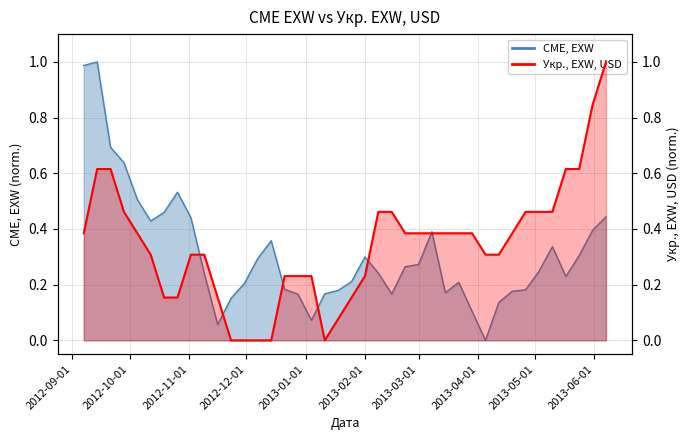

What is the label of the 25th point from the right?

2012-12-21